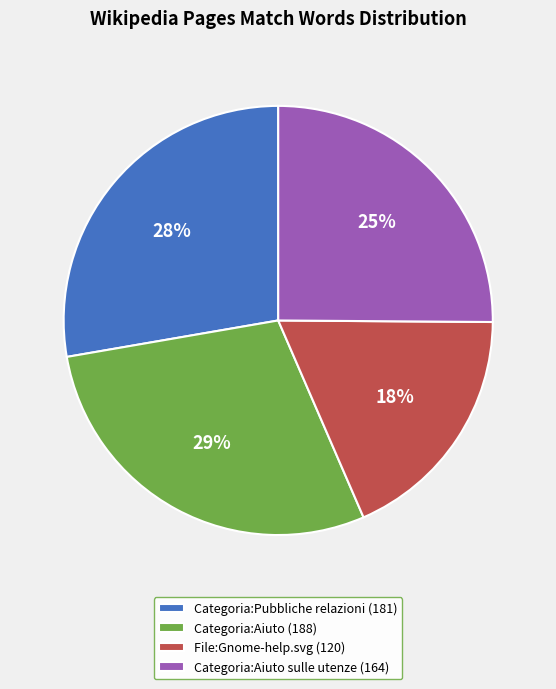

What percentage is the Categoria:Aiuto (188) slice, to the nearest percent?

29%